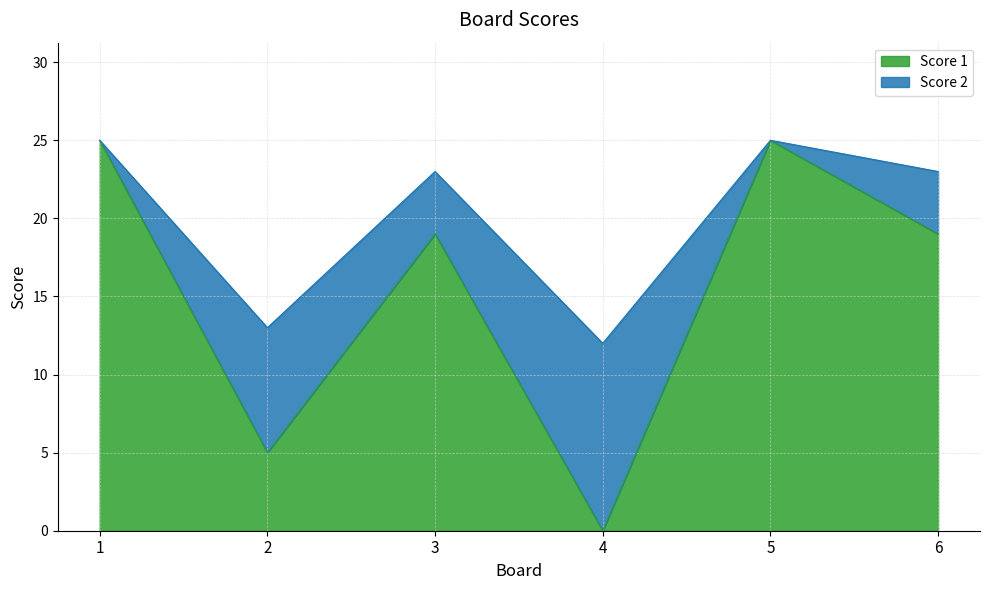

How many points are higher than both their immediate neighbors (excluding endpoints)?

2